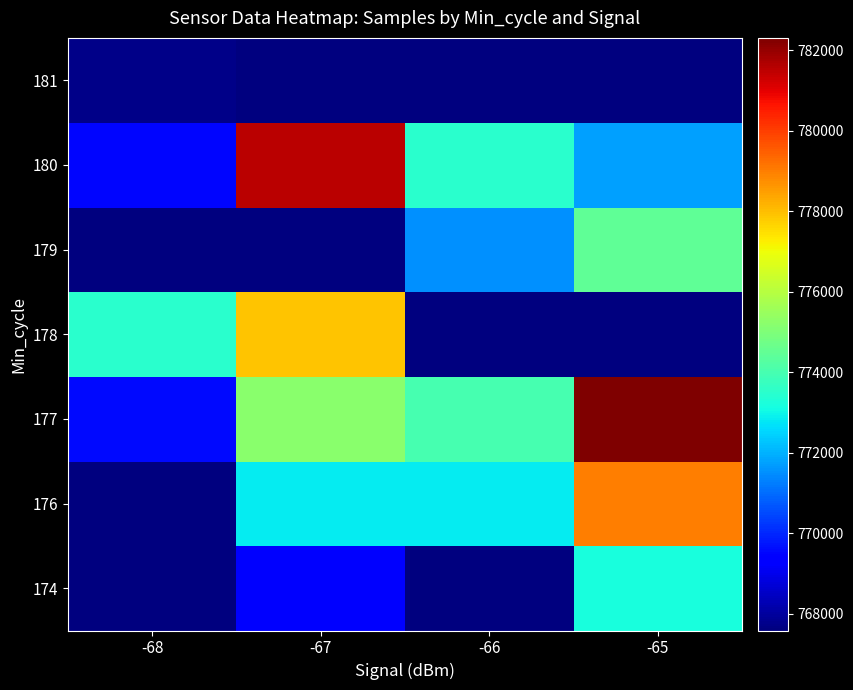

Rank the series by their maximum value, from highest to lowest.

177, 180, 176, 178, 179, 174, 181